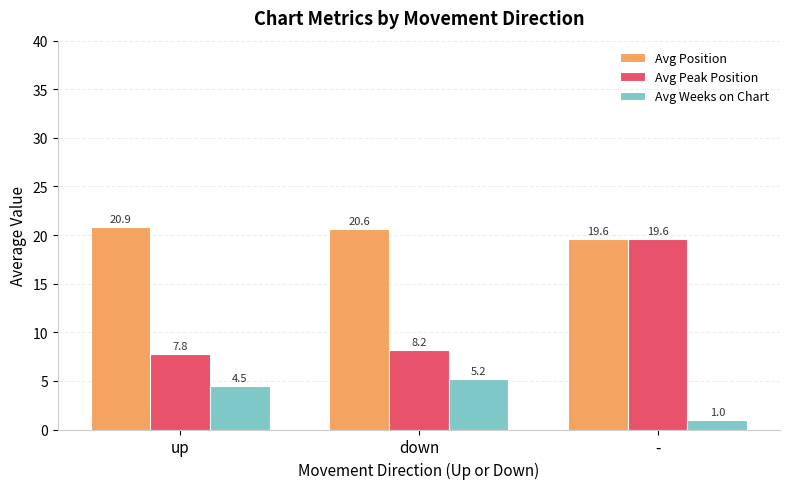

What is the label of the 3rd bar from the right?

up